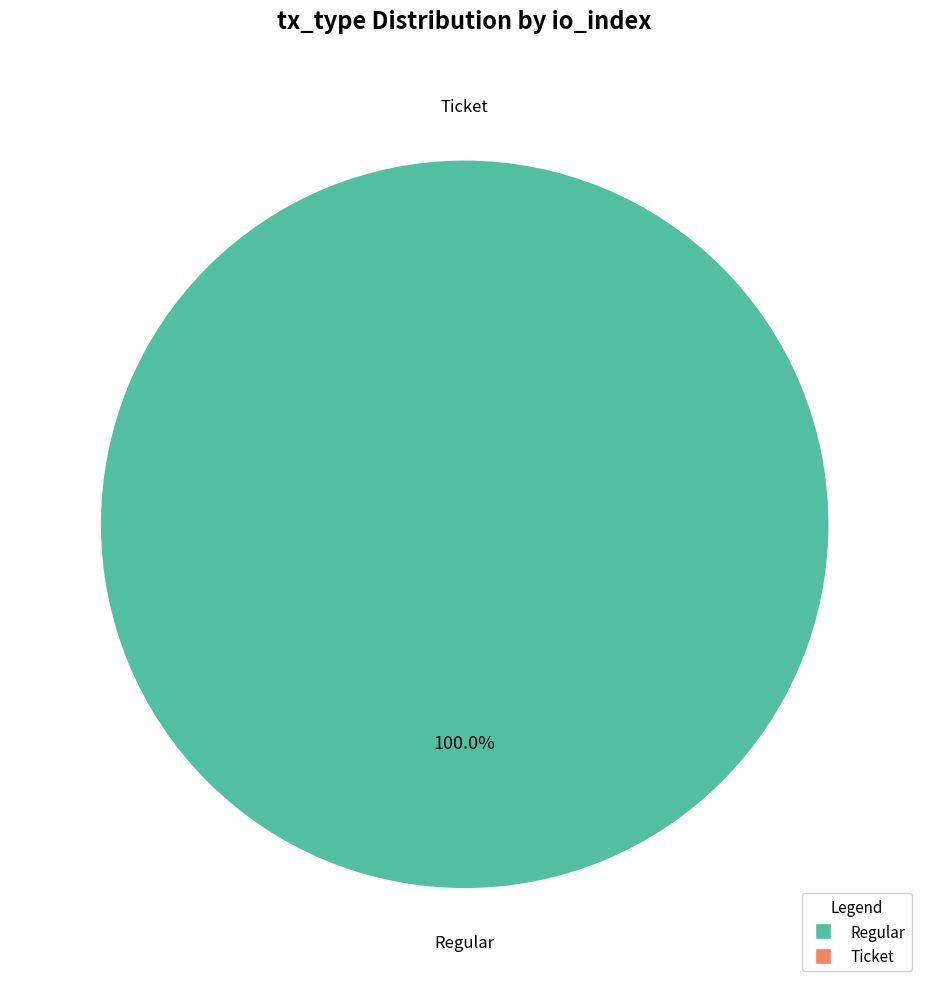

To the nearest percent, what portion does Regular represent?

100%